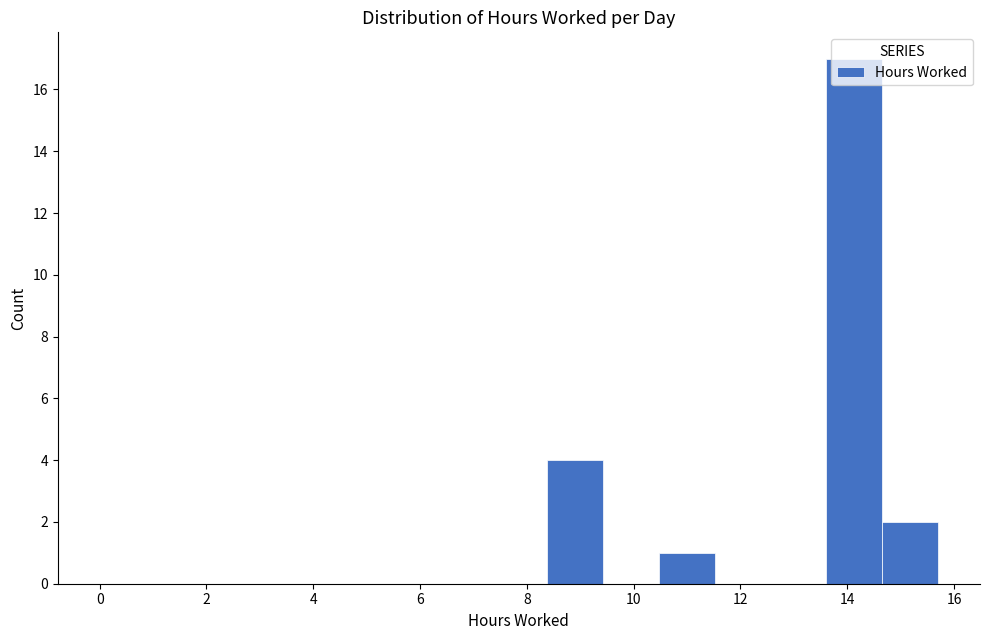

Reading left to right, transcribe this chart: for each bar, give the range it covers on the x-axis and its height. Neither the bar edges nor the heights are printed on the chart, so give them approximately, as read against the axes.

0.0 to 1.0: 0
1.0 to 2.0: 0
2.0 to 3.2: 0
3.2 to 4.2: 0
4.2 to 5.2: 0
5.2 to 6.2: 0
6.2 to 7.4: 0
7.4 to 8.4: 0
8.4 to 9.4: 4
9.4 to 10.4: 0
10.4 to 11.6: 1
11.6 to 12.6: 0
12.6 to 13.6: 0
13.6 to 14.6: 17
14.6 to 15.8: 2